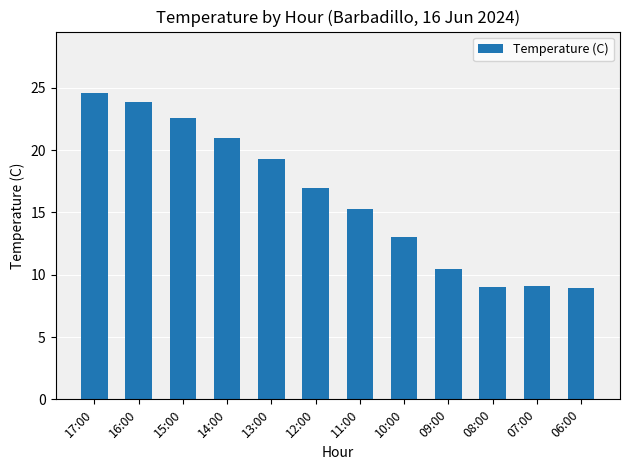

What is the value of the 6th bar from the left?

17.0